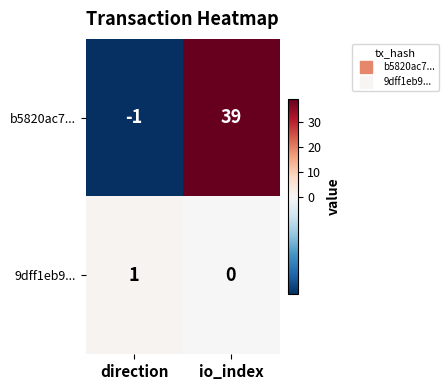

How many data points does each series have?

2